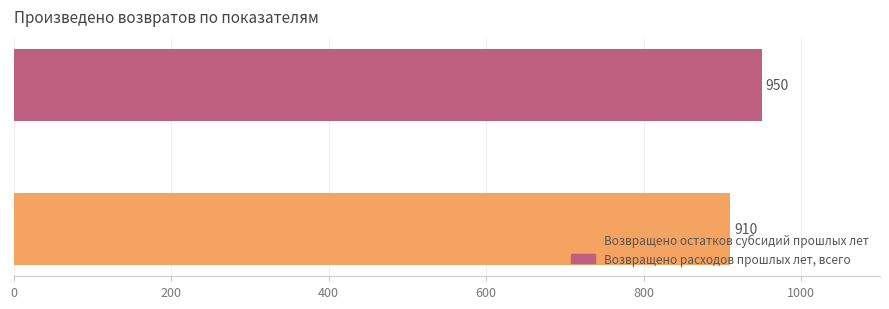

What is the maximum value shown in the chart?

950